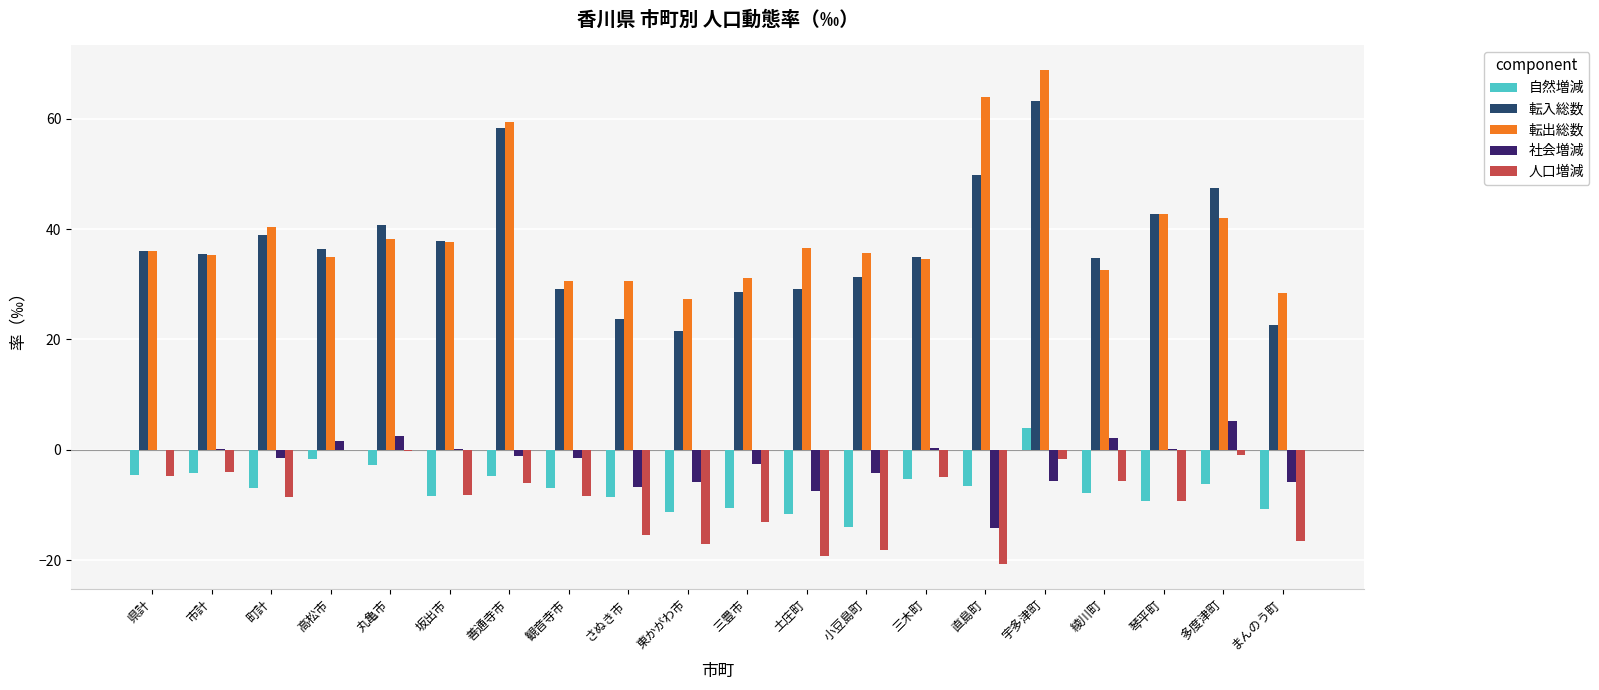

Does the chart contain stacked bars?

No